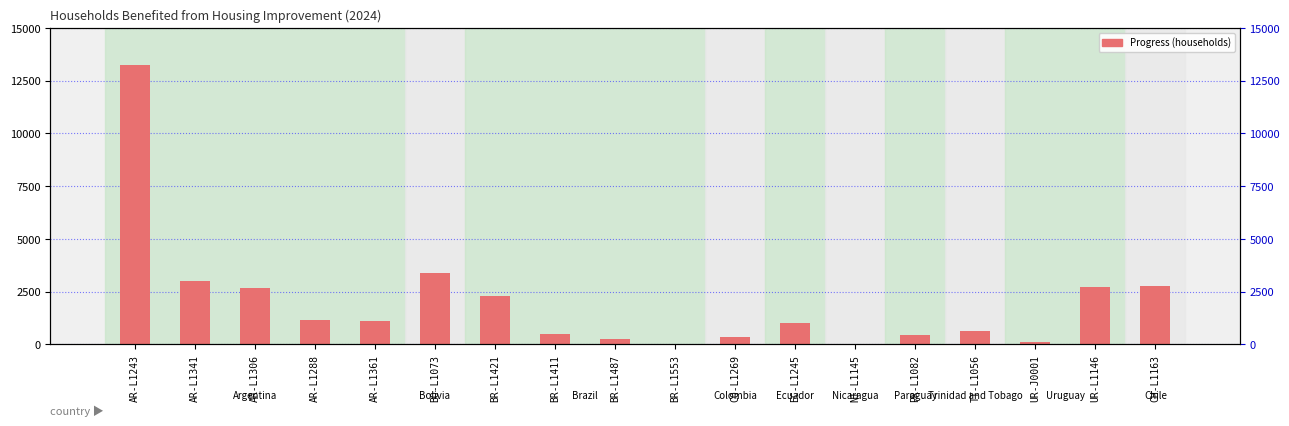

What is the difference between the values at PR-L1082 and AR-L1306?

2208